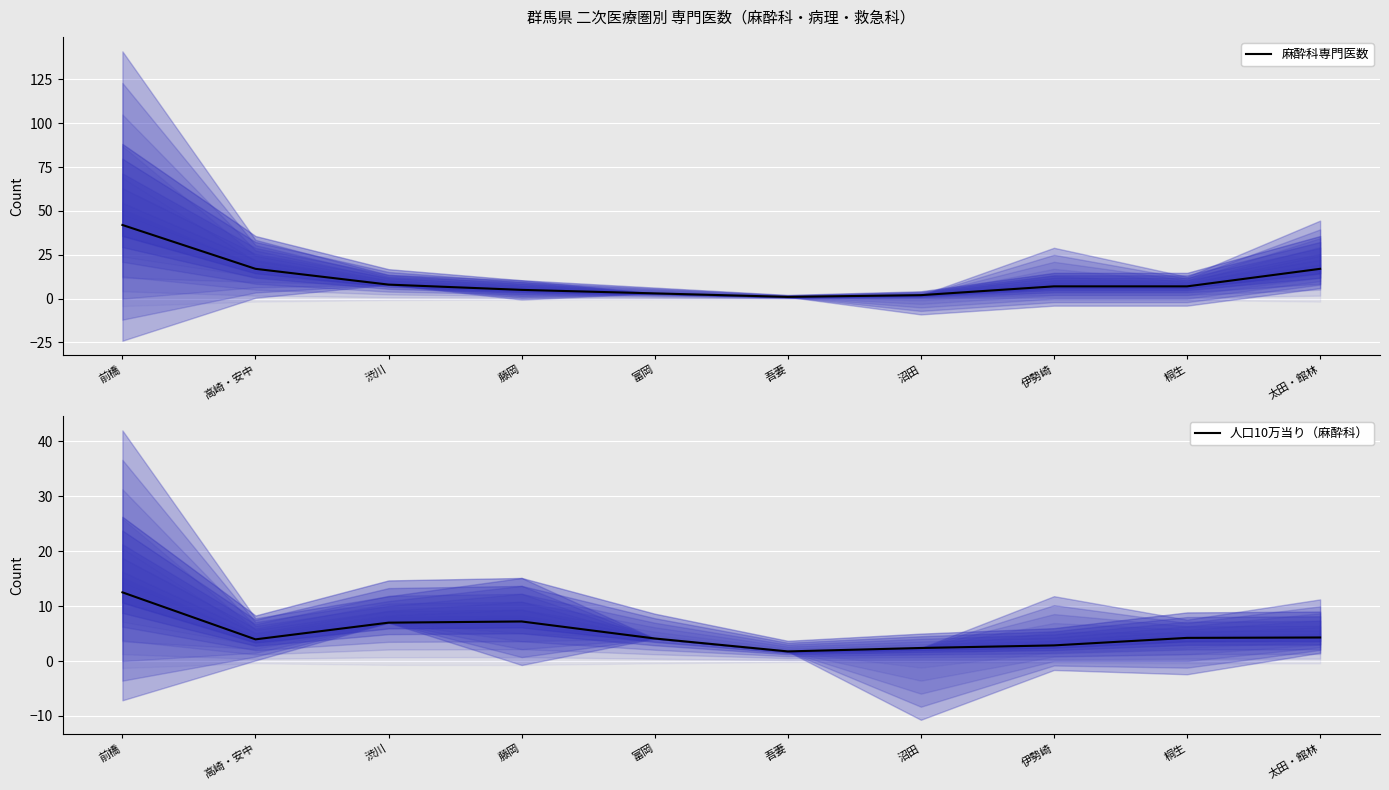

At which label does 麻酔科専門医数 first exceed 7?

前橋